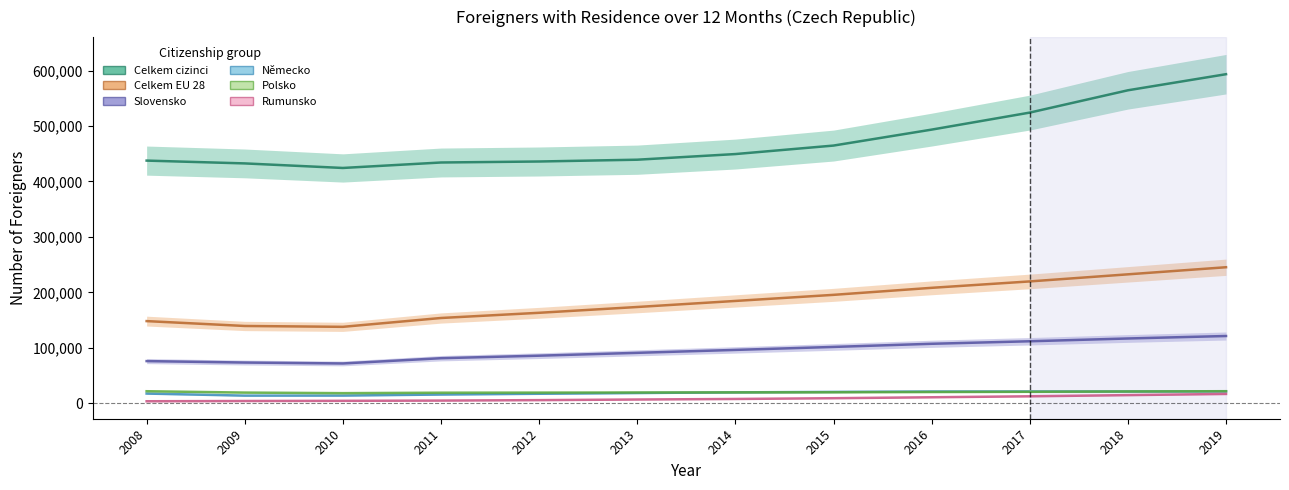

How many data points does each series have?

12